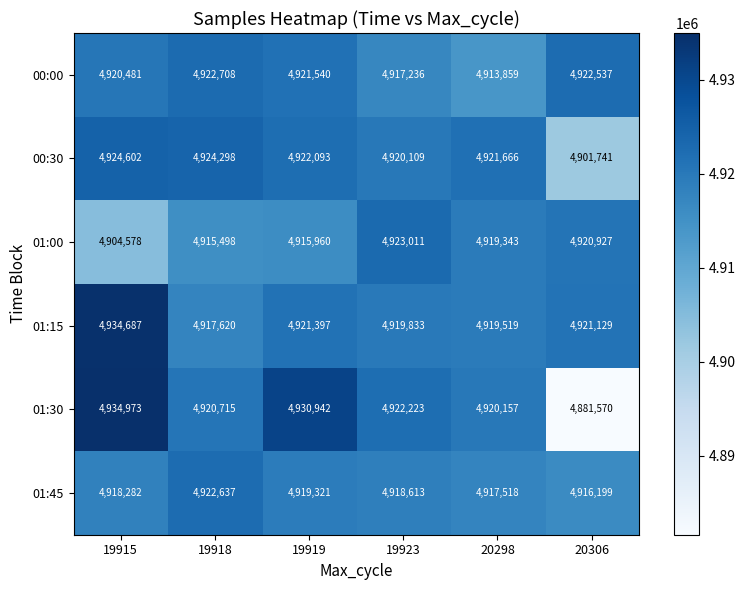

What is the sum of all 01:45 values?

29512570